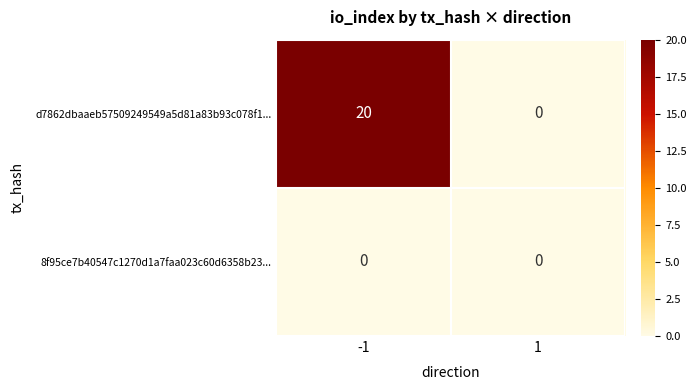

Reading left to right, list all the values displayed in this chart.

d7862dbaaeb57509249549a5d81a83b93c078f1...: 20	0
8f95ce7b40547c1270d1a7faa023c60d6358b23...: 0	0